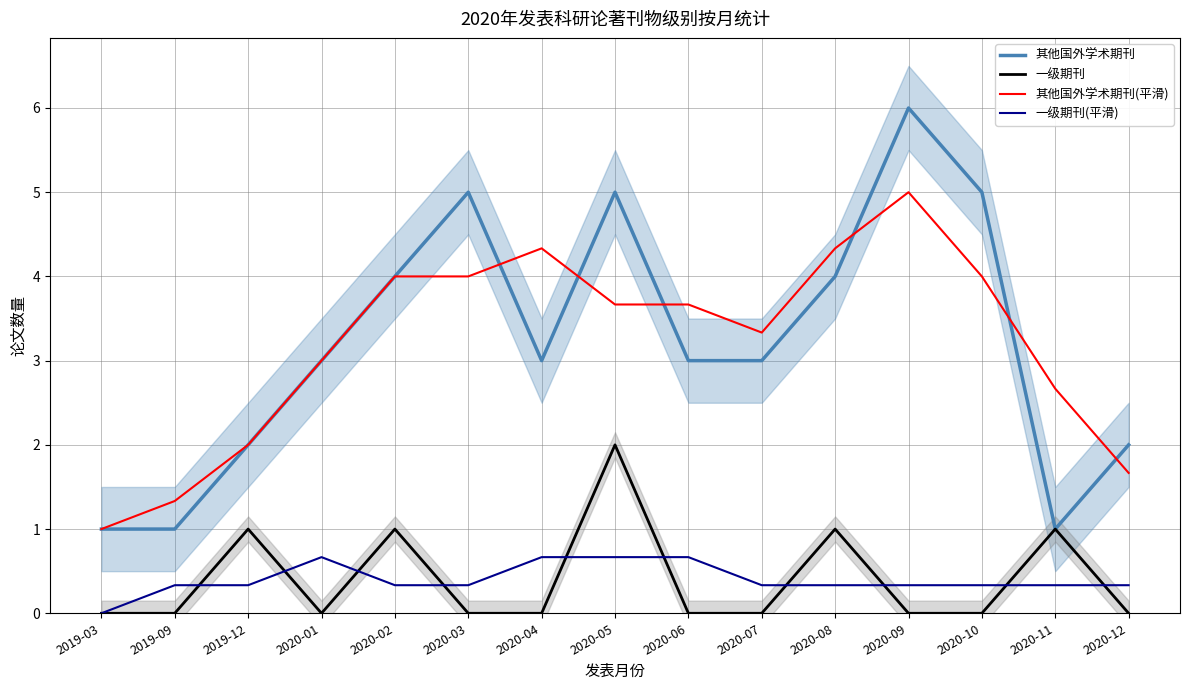

Is the value of 其他国外学术期刊(平滑) at 2020-11 greater than the value of 一级期刊 at 2020-07?

Yes